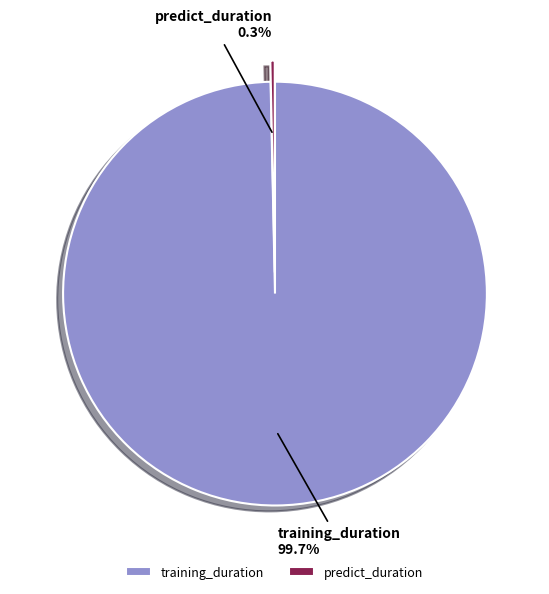

The predict_duration slice represents 0% of the pie. True or false?

True